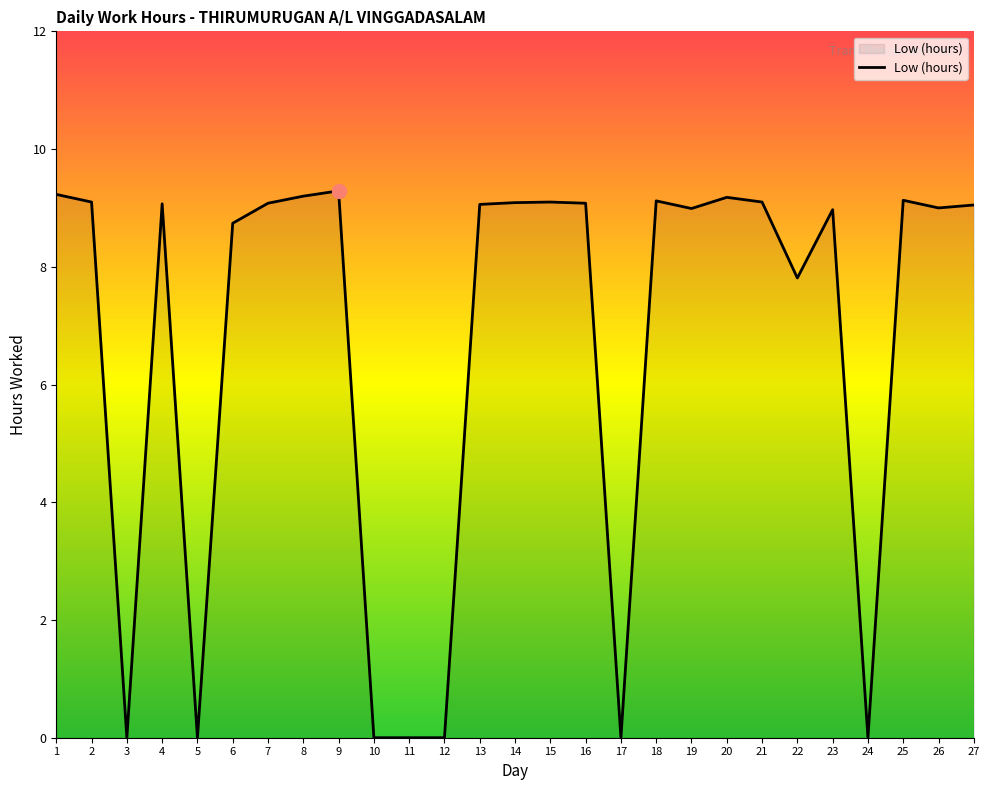

Read the value at 2.

9.1